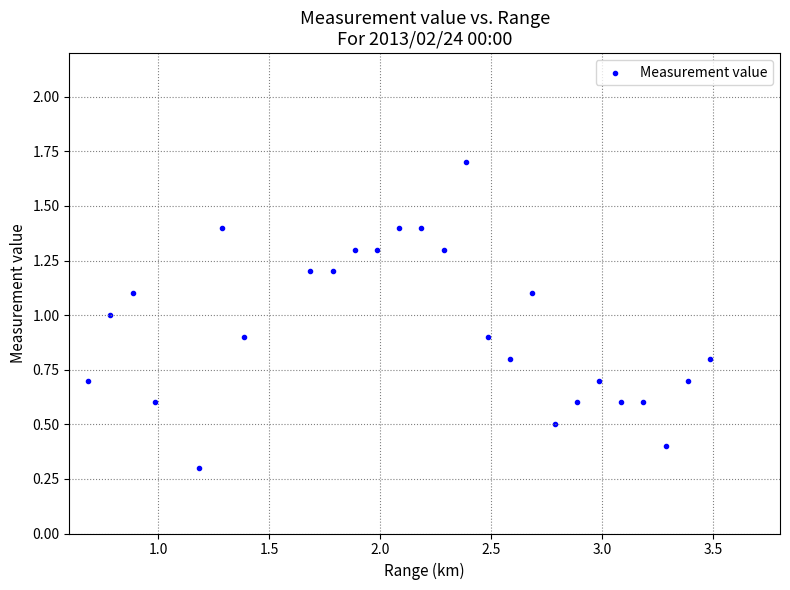

What is the range of Y values (max minus min)?

1.4